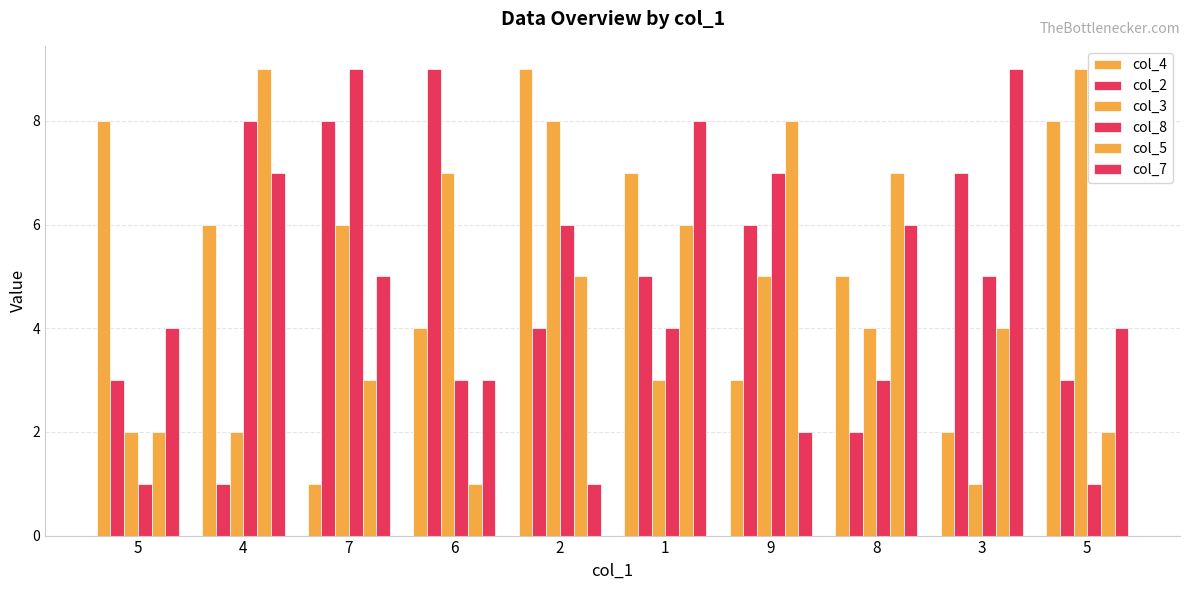

How many bars are there in each group?

6